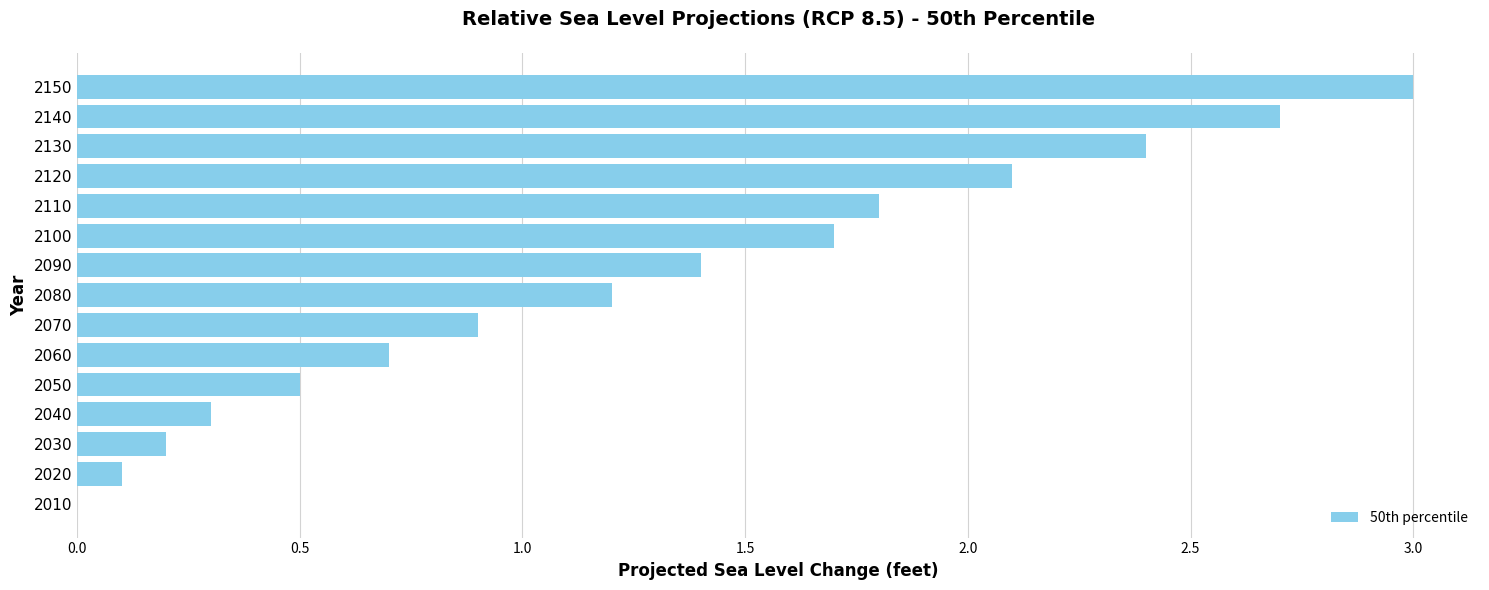

Does the chart contain stacked bars?

No